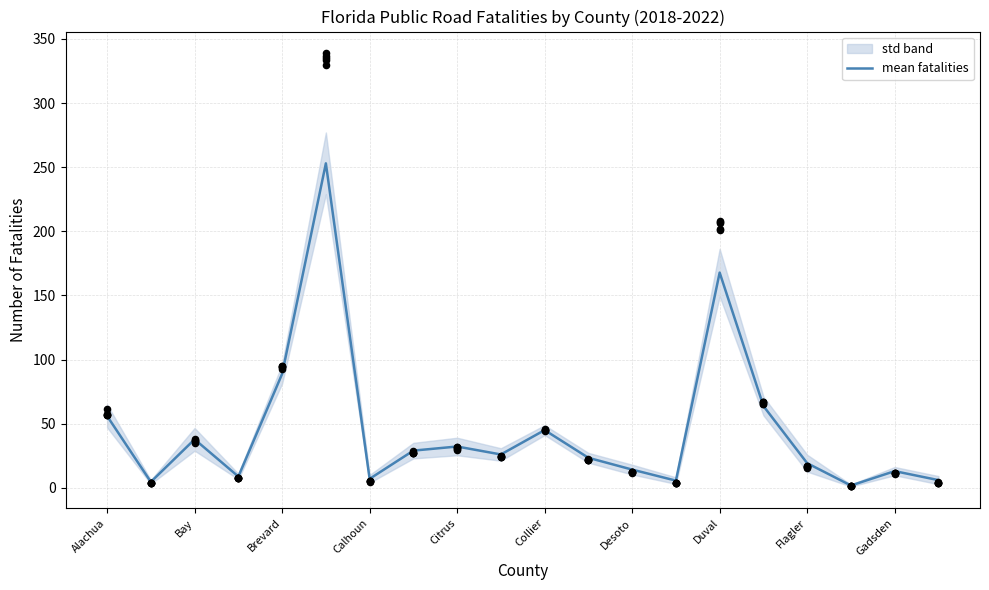

The value of mean fatalities at Collier is 58.6. True or false?

False